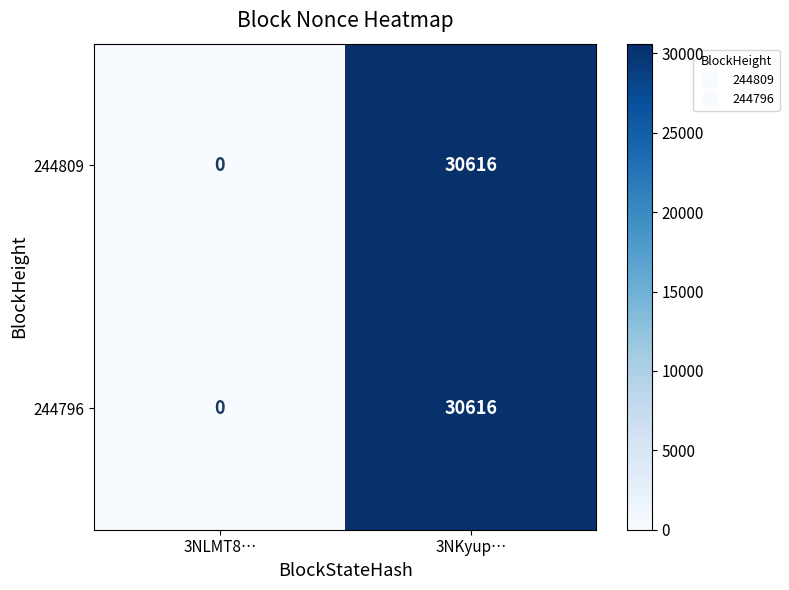

Count the number of categories in the chart.

2